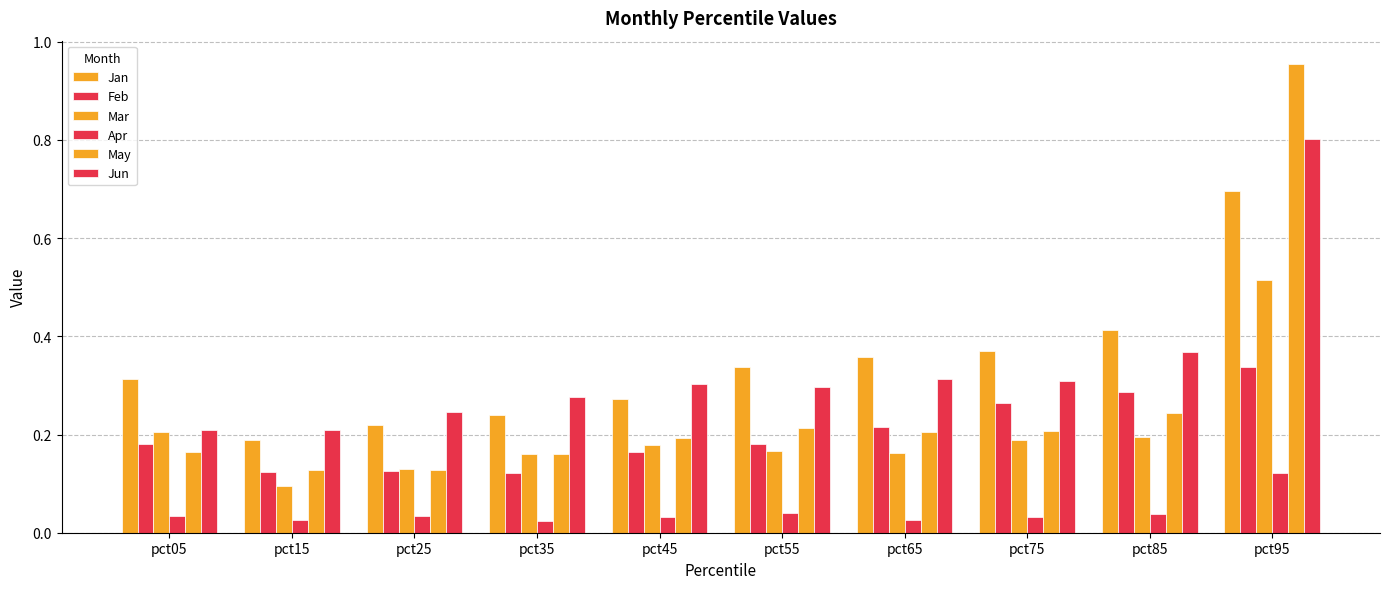

What is the value of the Mar bar at the 8th from the left?

0.2